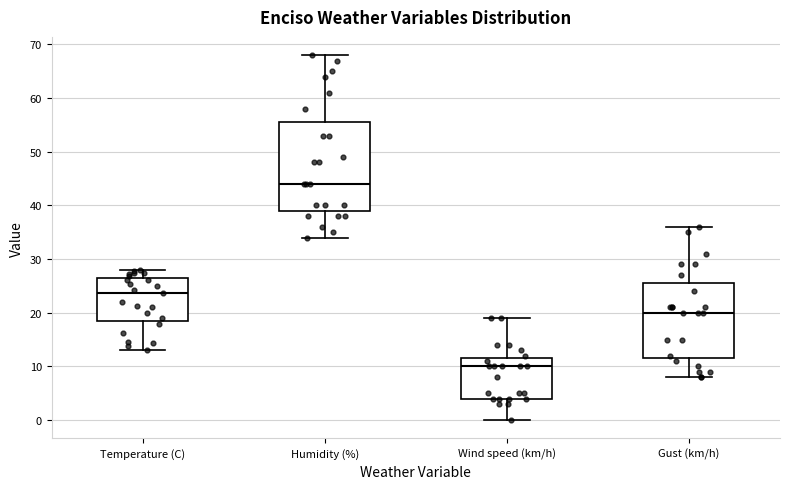

Reading left to right, transcribe this box plot: for each box, give where its median line is, the range the box spans, and where its two whiskers end, as read against the y-axis. The values are not printed on the chart, so give them approximately, as read against the axis.

Temperature (C): median 24, box 18 to 27, whiskers 13 to 28
Humidity (%): median 44, box 39 to 56, whiskers 34 to 68
Wind speed (km/h): median 10, box 4 to 12, whiskers 0 to 19
Gust (km/h): median 20, box 12 to 26, whiskers 8 to 36